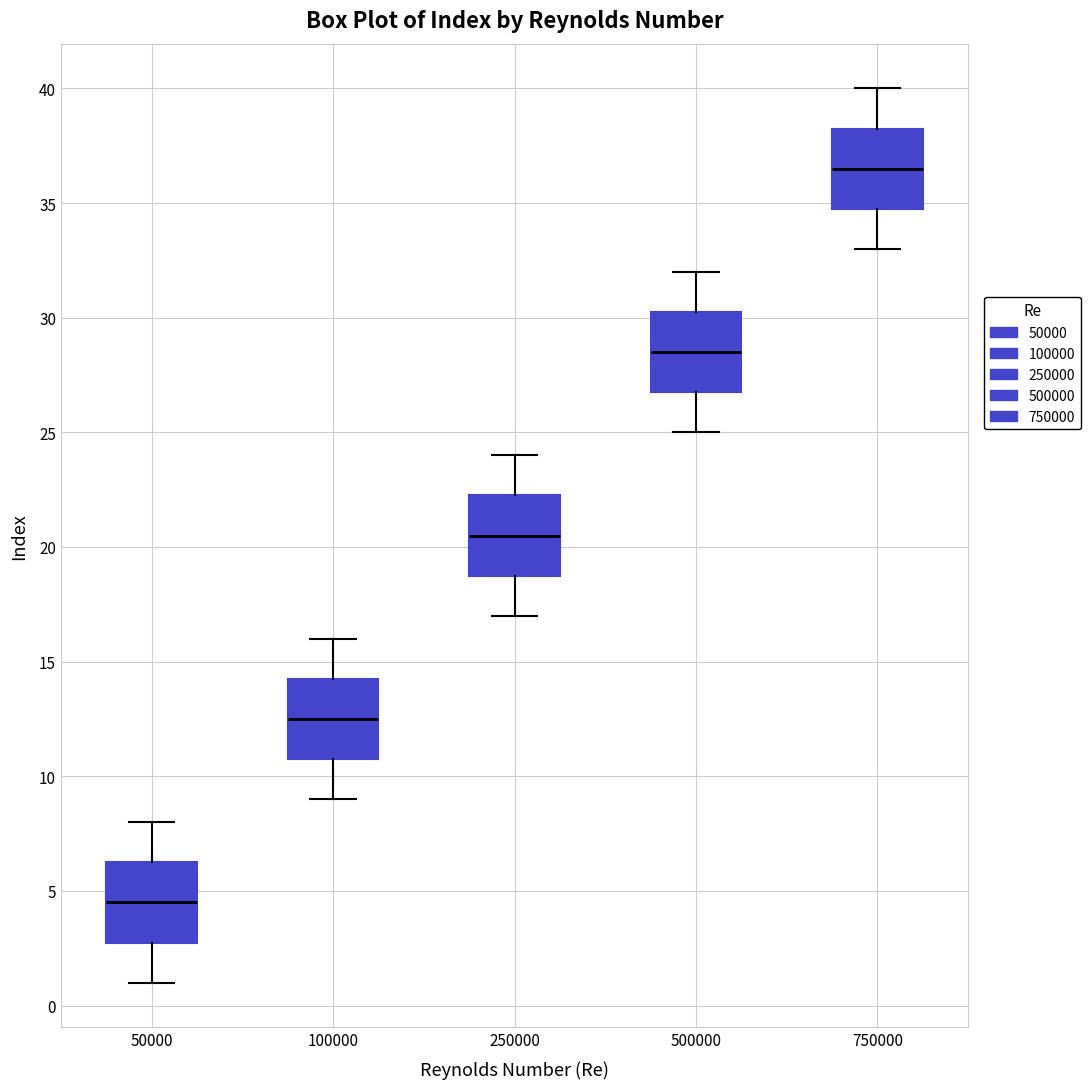

Reading left to right, read every box against the y-axis: the position of its median line, the range the box covers, and the ends of its whiskers. The values are not printed on the chart, so give them approximately, as read against the axis.

50000: median 4.5, box 3.0 to 6.5, whiskers 1.0 to 8.0
100000: median 12.5, box 11.0 to 14.5, whiskers 9.0 to 16.0
250000: median 20.5, box 19.0 to 22.5, whiskers 17.0 to 24.0
500000: median 28.5, box 27.0 to 30.5, whiskers 25.0 to 32.0
750000: median 36.5, box 35.0 to 38.5, whiskers 33.0 to 40.0